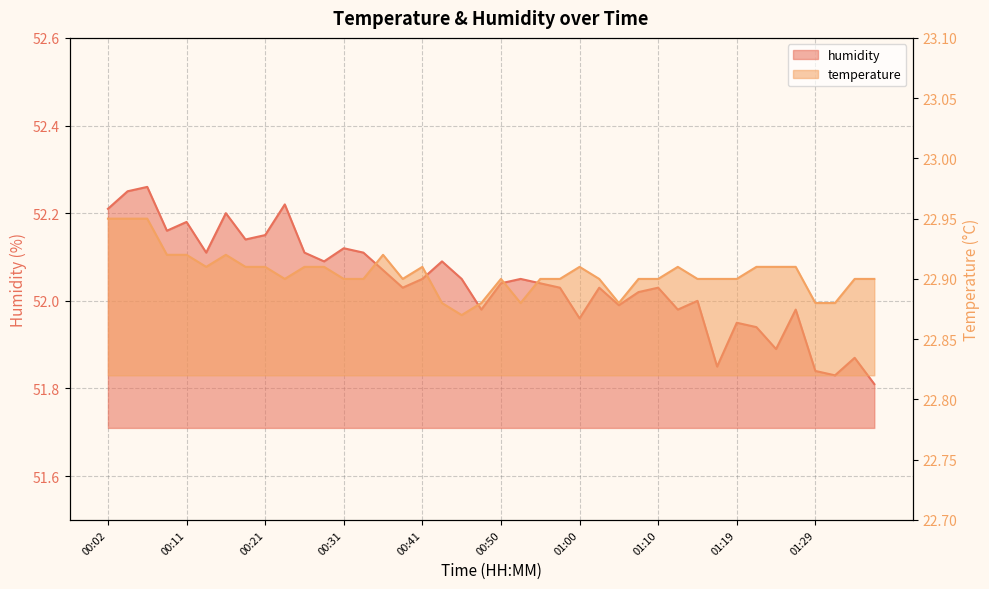

Which series has the largest total across all categories?

humidity